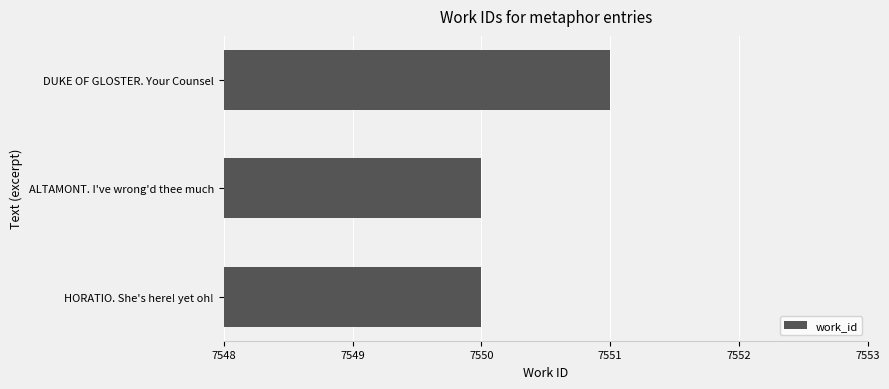

Approximately how many times larger is the value at DUKE OF GLOSTER. Your Counsel compared to ALTAMONT. I've wrong'd thee much?

1.0